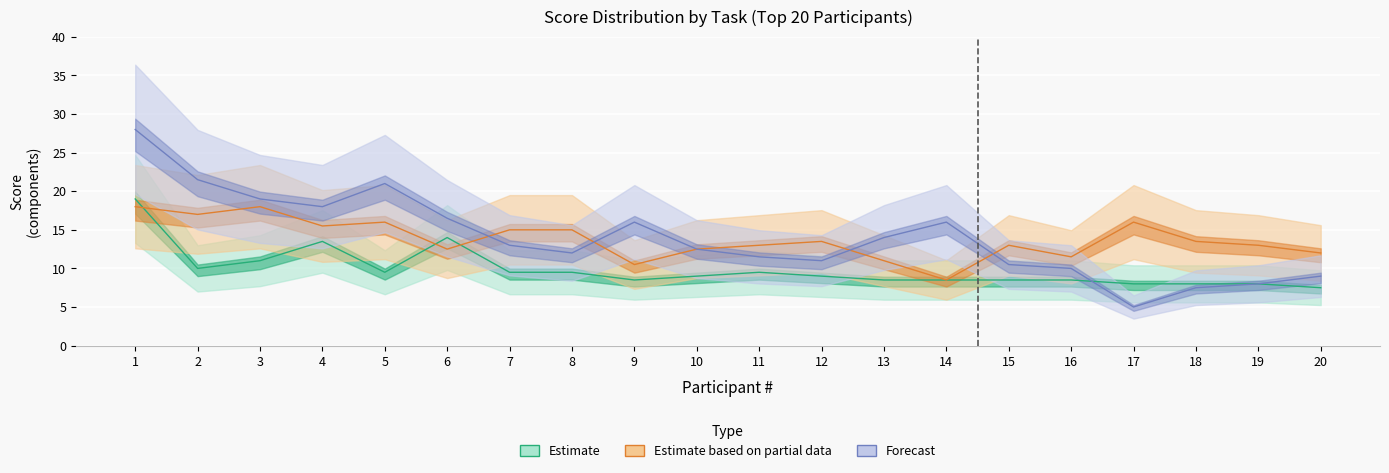

What is the total value across all series at 20?

28.5